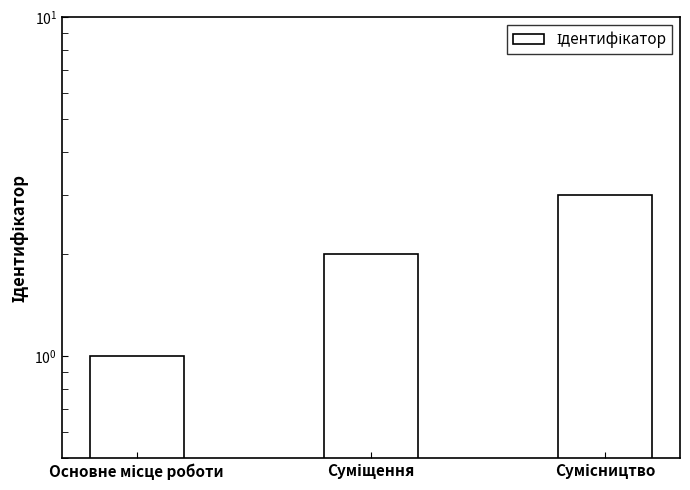

Where does the data first go above 2?

Сумісництво